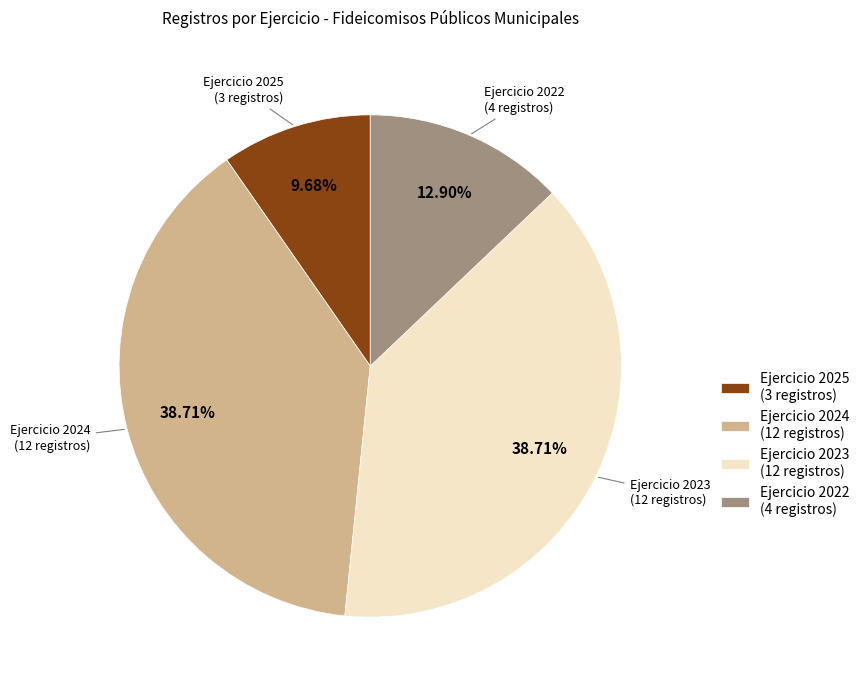

Approximately how many times larger is the value at Ejercicio 2023 (12 registros) compared to Ejercicio 2025 (3 registros)?

4.0